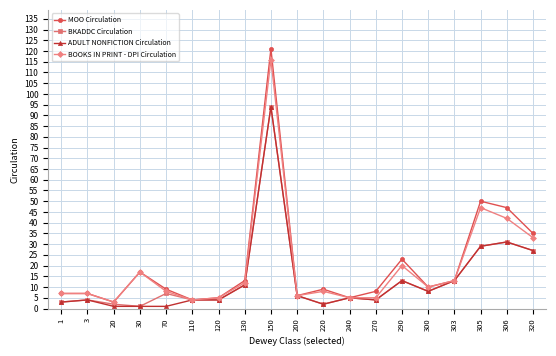

Reading right to left, list all the values displayed in this chart.

MOO Circulation: 320=35	306=47	305=50	303=13	300=10	290=23	270=8	240=5	220=9	200=6	150=121	130=13	120=5	110=4	70=9	30=17	20=3	3=7	1=7
BKADDC Circulation: 320=27	306=31	305=29	303=13	300=8	290=13	270=4	240=5	220=2	200=6	150=94	130=11	120=4	110=4	70=7	30=1	20=2	3=4	1=3
ADULT NONFICTION Circulation: 320=27	306=31	305=29	303=13	300=8	290=13	270=4	240=5	220=2	200=6	150=94	130=11	120=4	110=4	70=1	30=1	20=1	3=4	1=3
BOOKS IN PRINT - DPI Circulation: 320=33	306=42	305=47	303=13	300=10	290=20	270=5	240=5	220=8	200=6	150=116	130=12	120=5	110=4	70=8	30=17	20=3	3=7	1=7